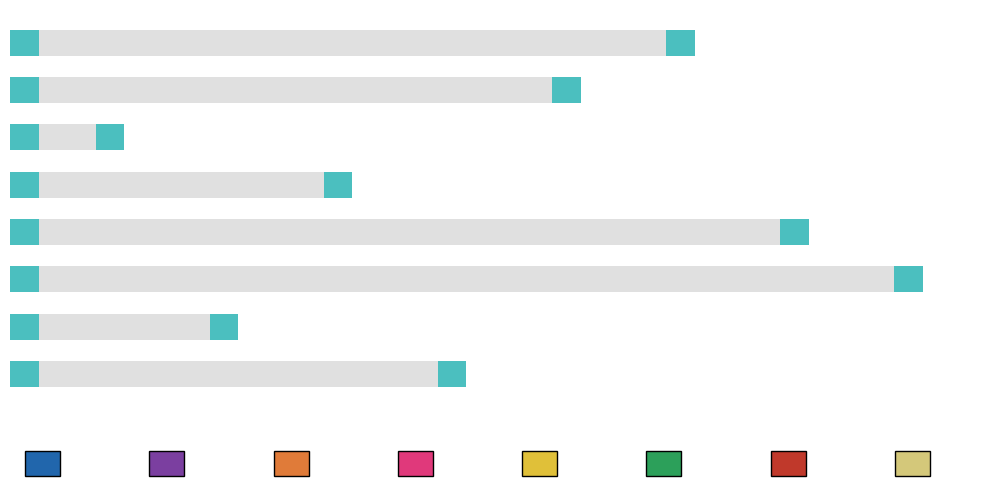

Count the number of values greater than 5.

3